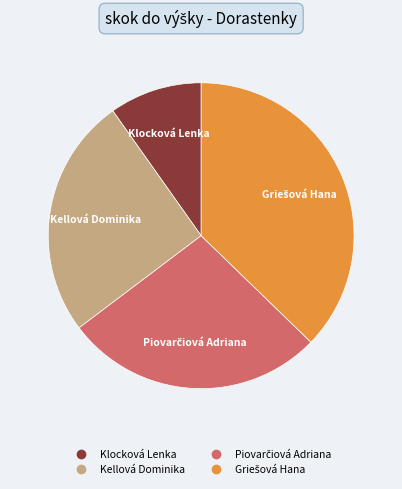

Is it true that Kellová Dominika is 25% of the pie?

True